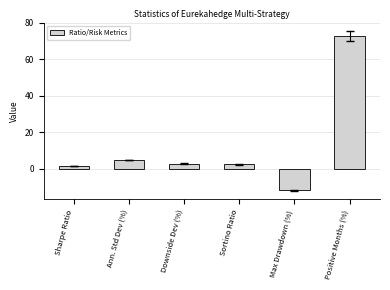

How many data points does each series have?

6